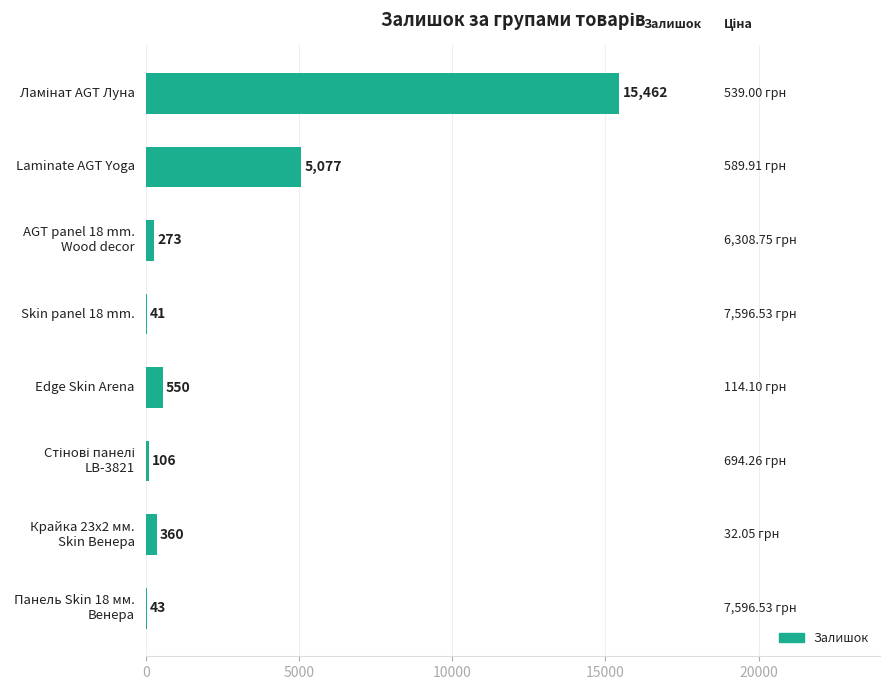

What is the sum of all values?

21912